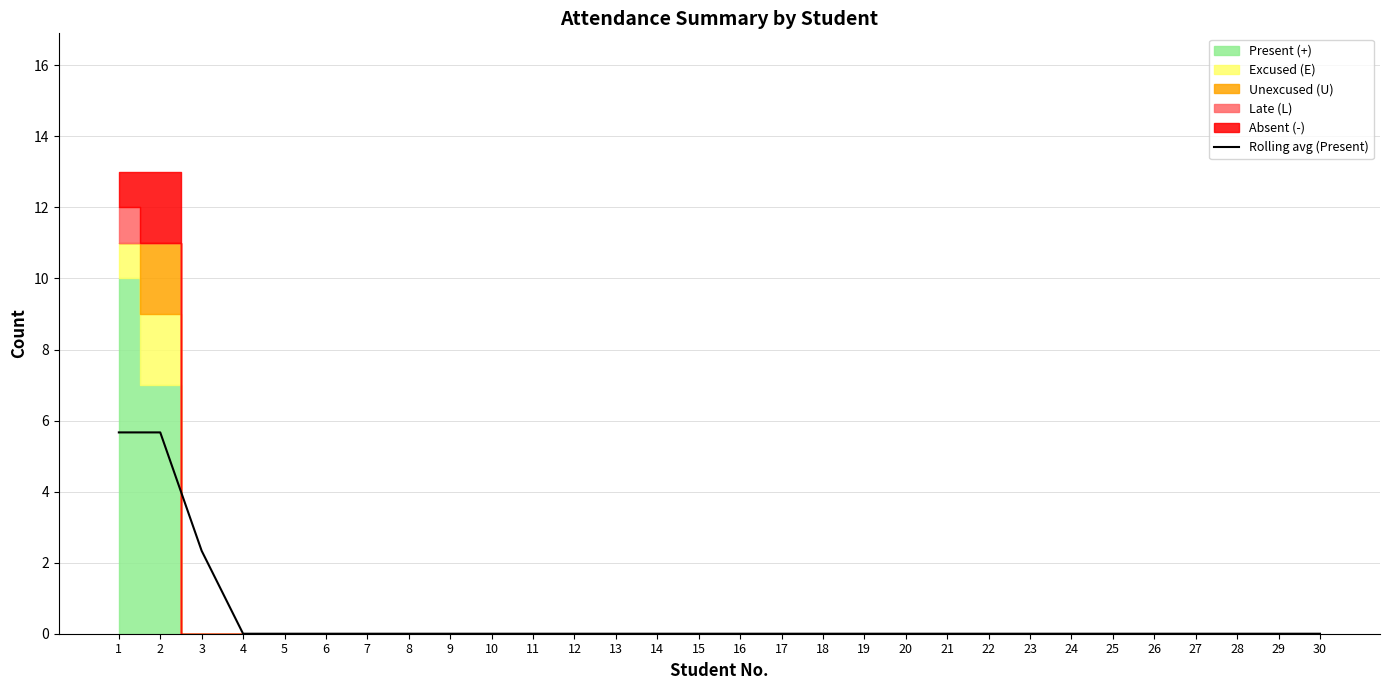

Is this an area chart (filled region under the line)?

No